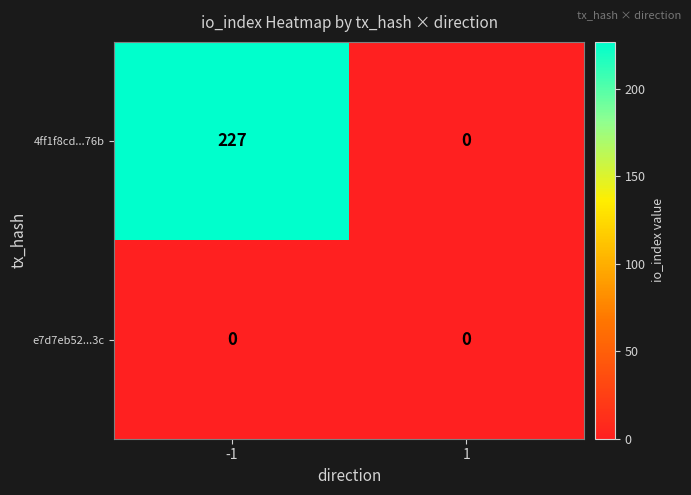

At which category is the sum across all series the highest?

-1